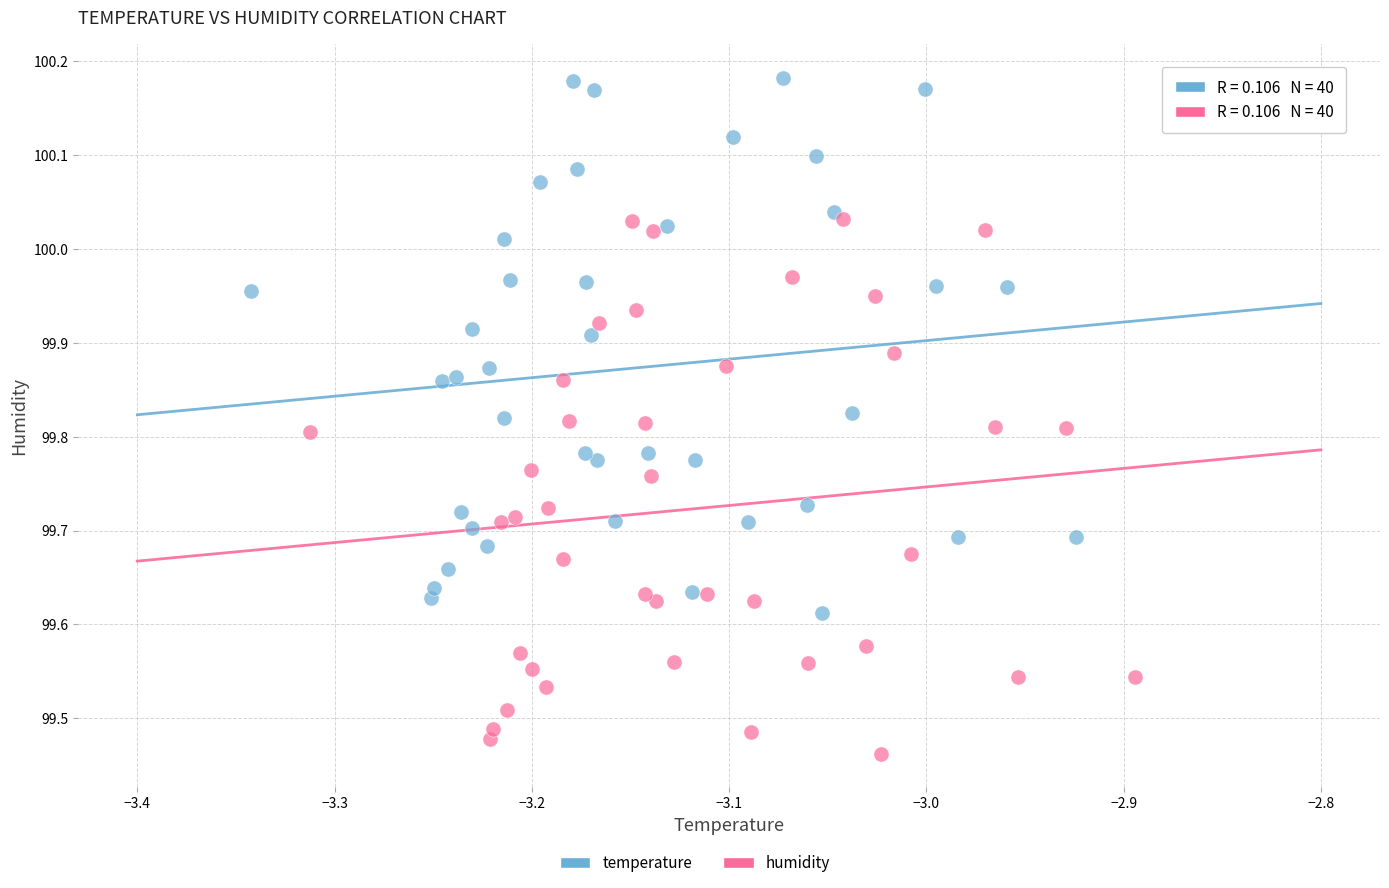

Which series reaches the minimum Y coordinate?

humidity